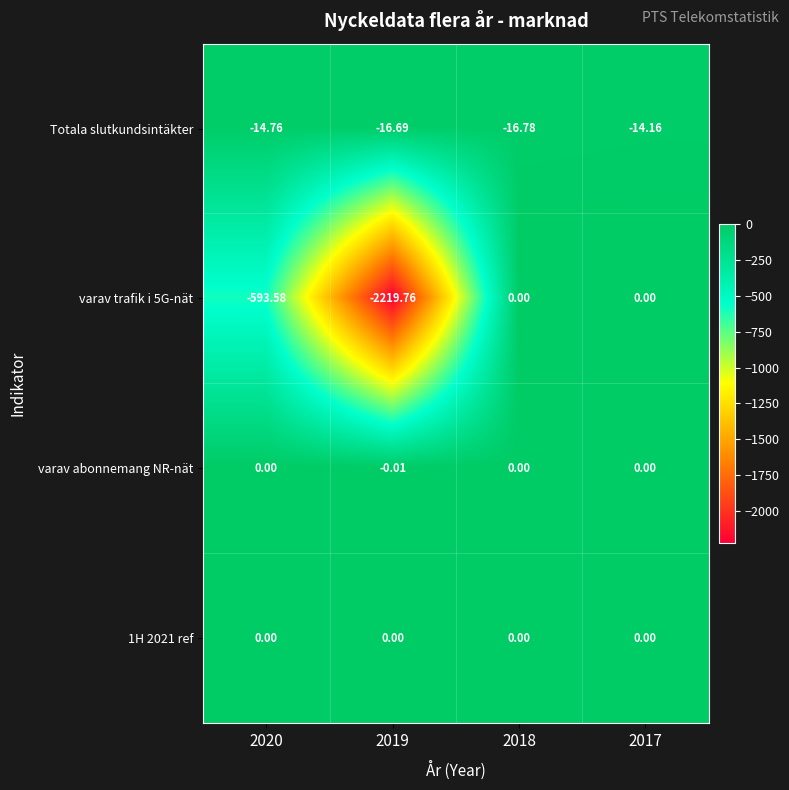

Is the value of Totala slutkundsintäkter at 2019 greater than the value of 1H 2021 ref at 2018?

No